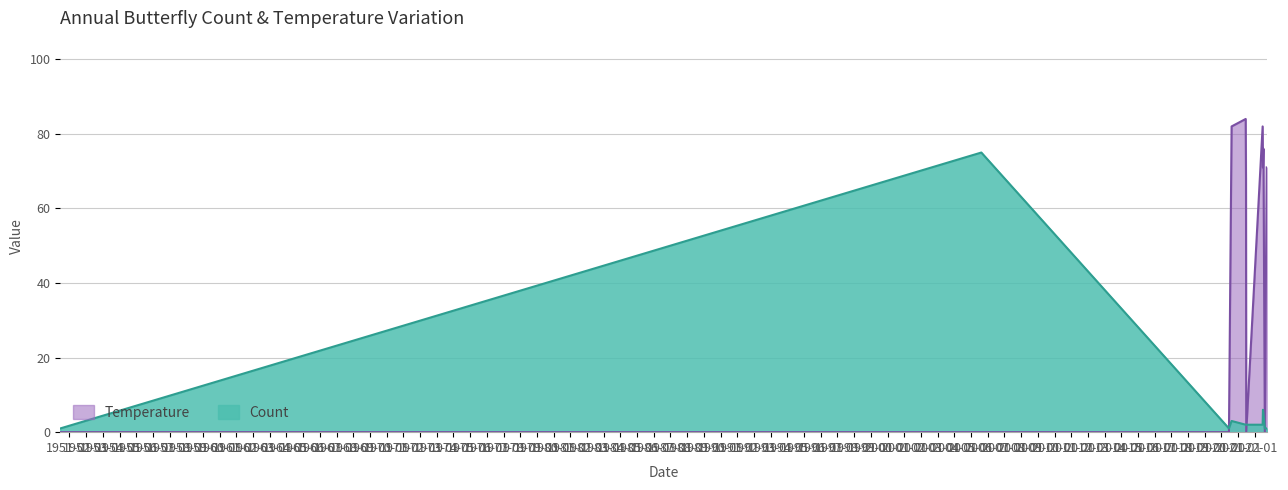

The Temperature series shows 84 at 2021-06-14. True or false?

True